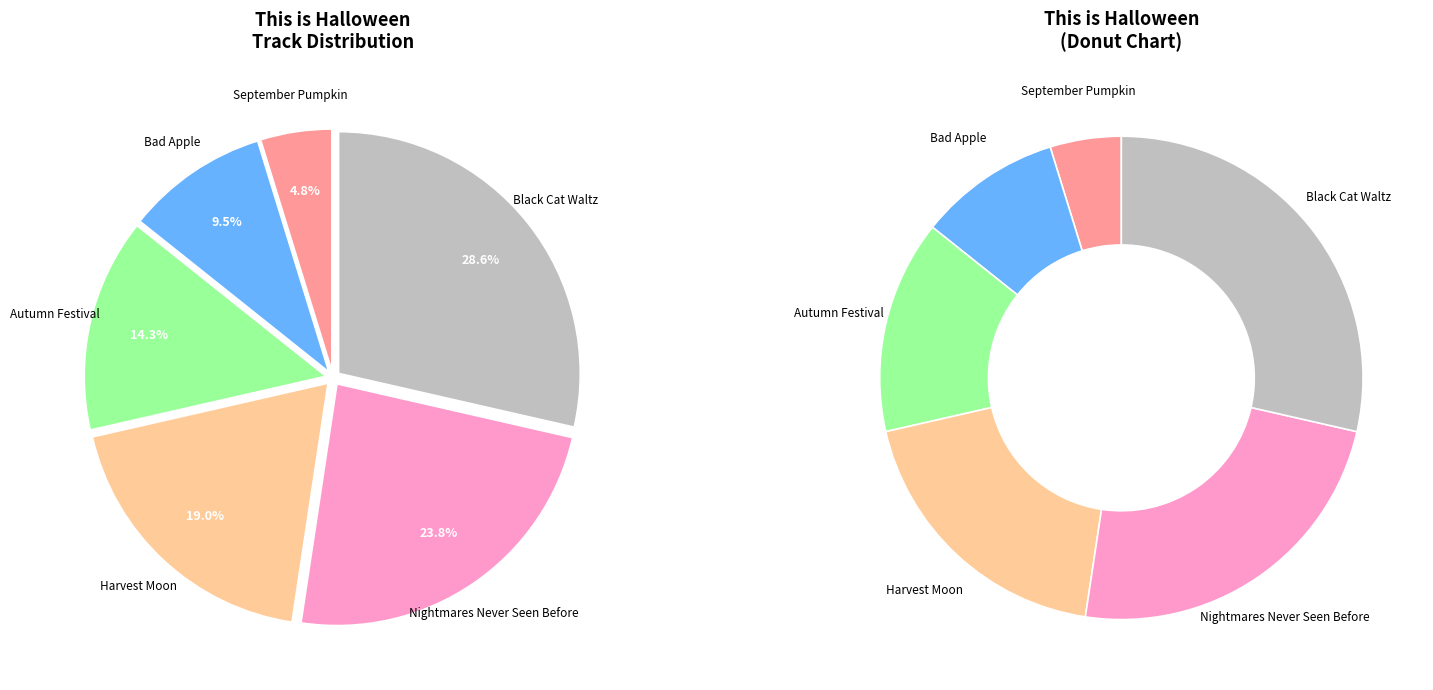

To the nearest percent, what is the average slice percentage?

17%